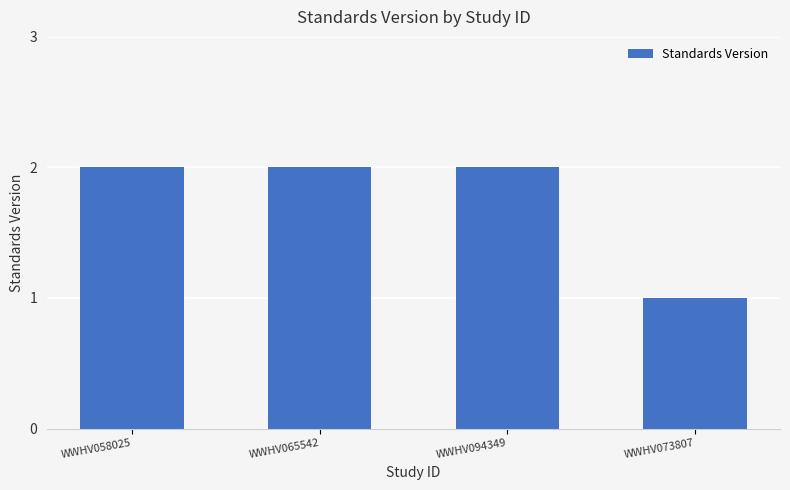

What is the label of the 3rd bar from the right?

WWHV065542